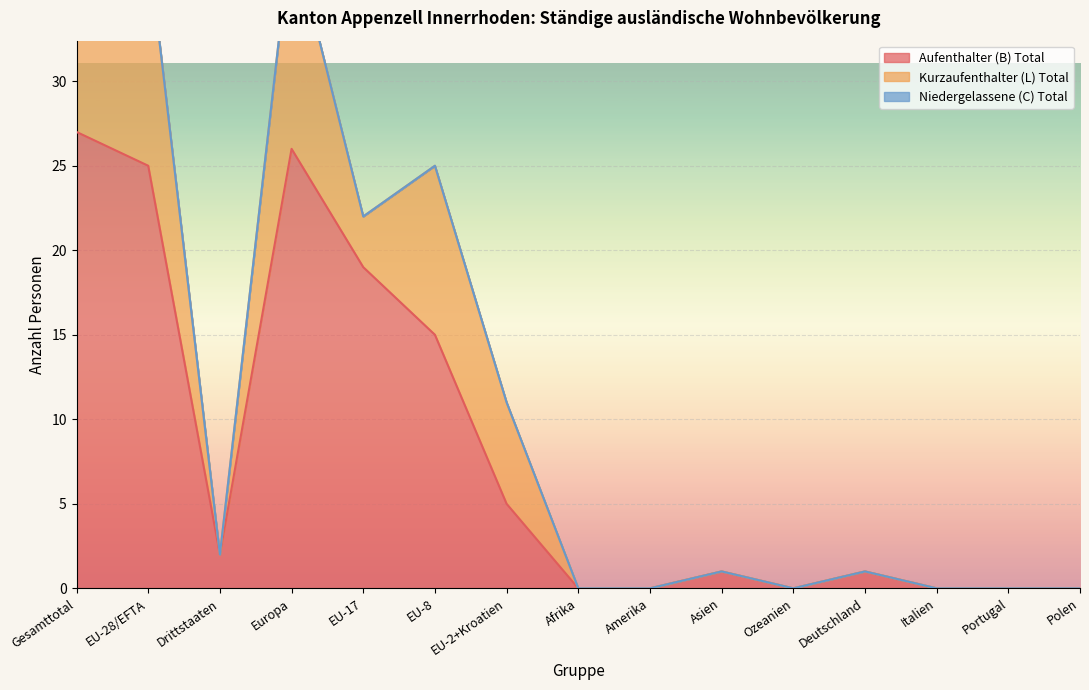

True or false: Kurzaufenthalter (L) Total has a value of 6 at Italien.

False